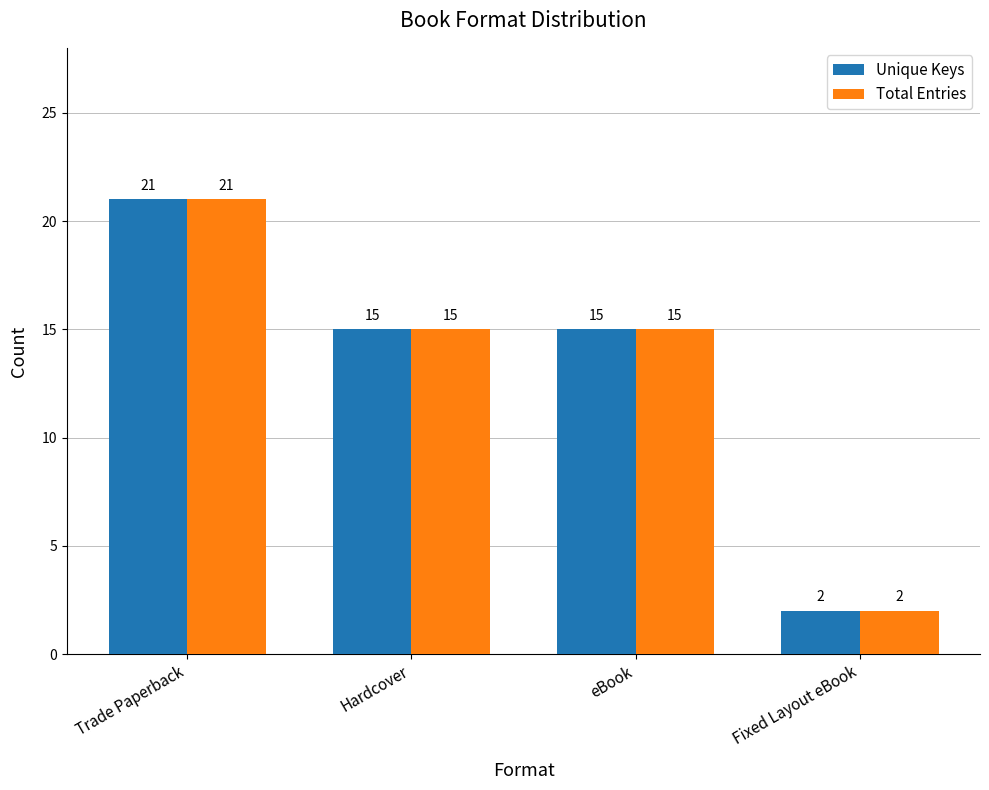

At which label does Total Entries first exceed 15?

Trade Paperback